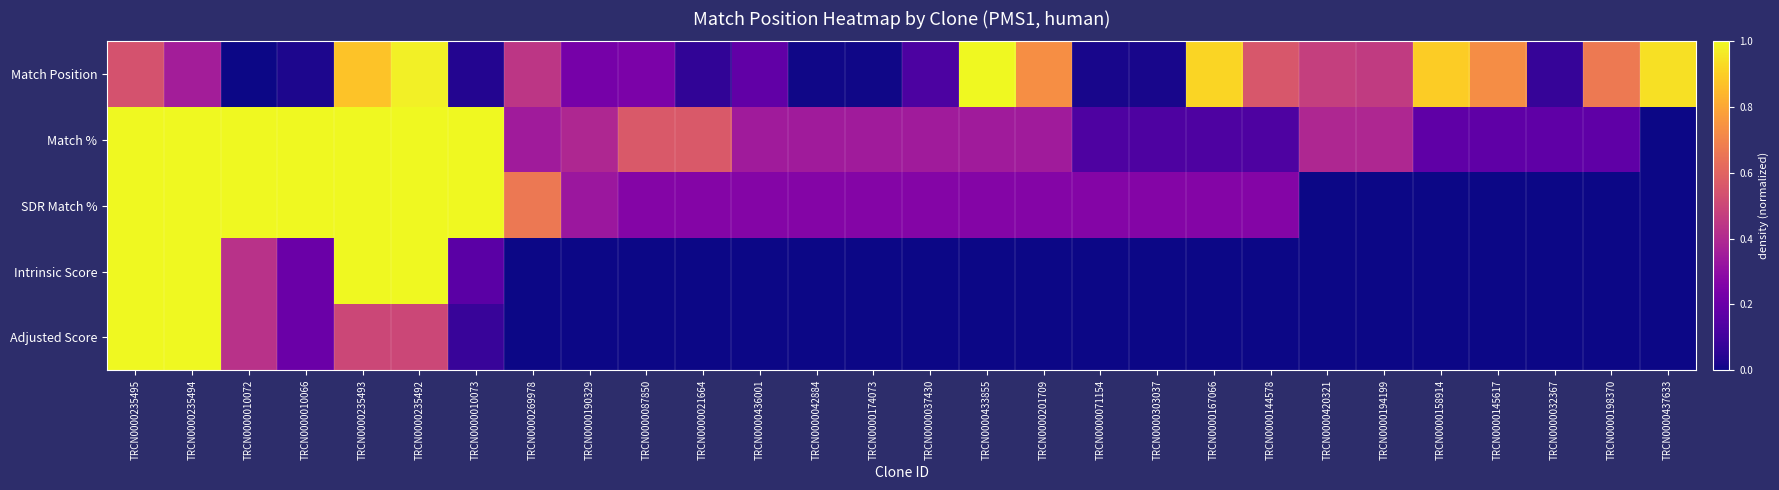

At how many categories does at least one series exceed 0?

28